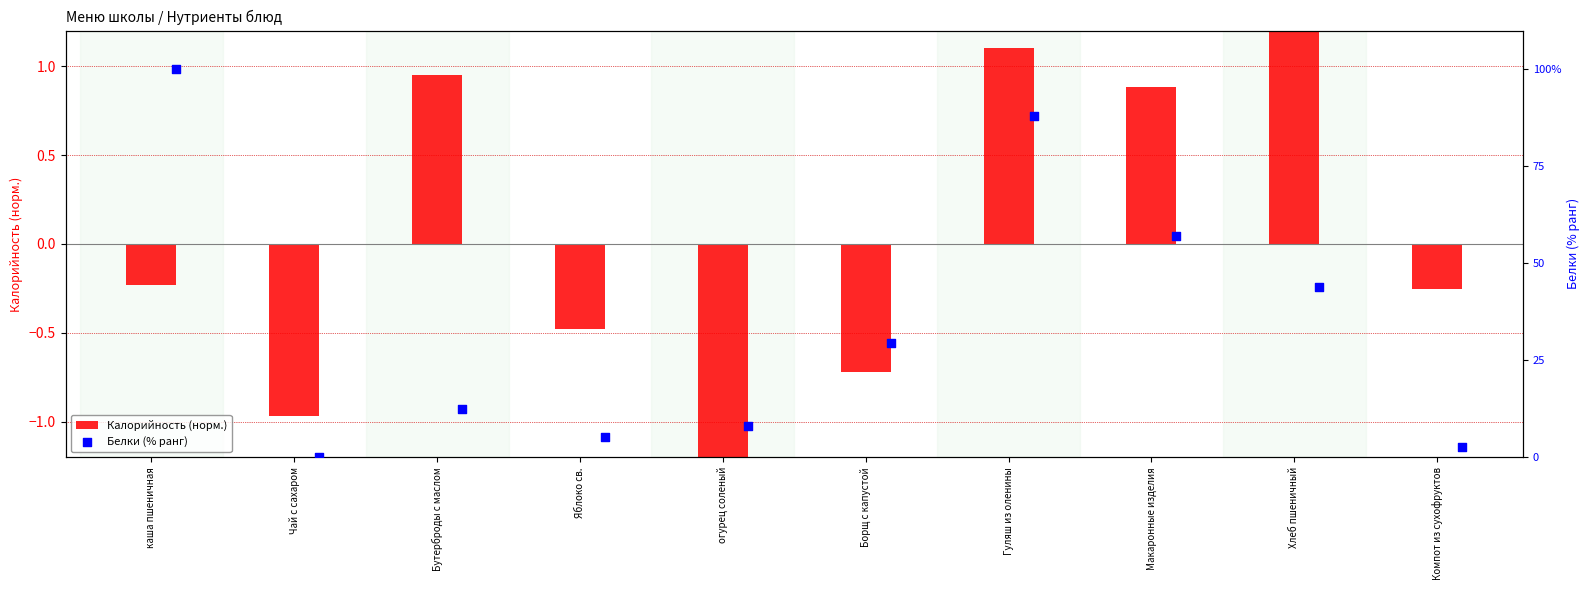

Is the value of Калорийность (норм.) at Гуляш из оленины greater than the value of Белки (% ранг) at Макаронные изделия?

No